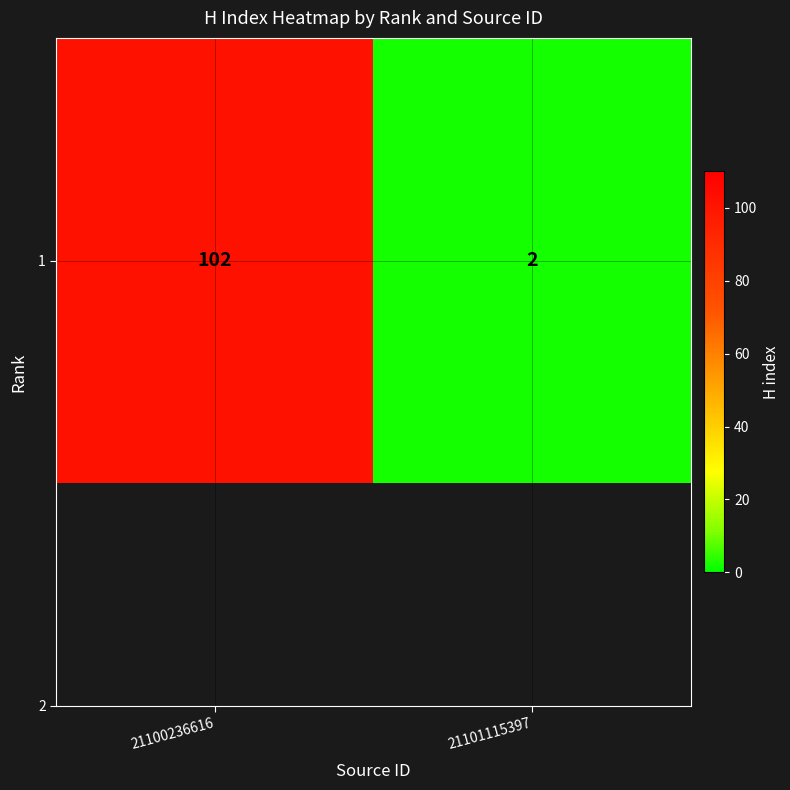

Reading left to right, what are all the values shown in this chart?

21100236616=102	21101115397=2